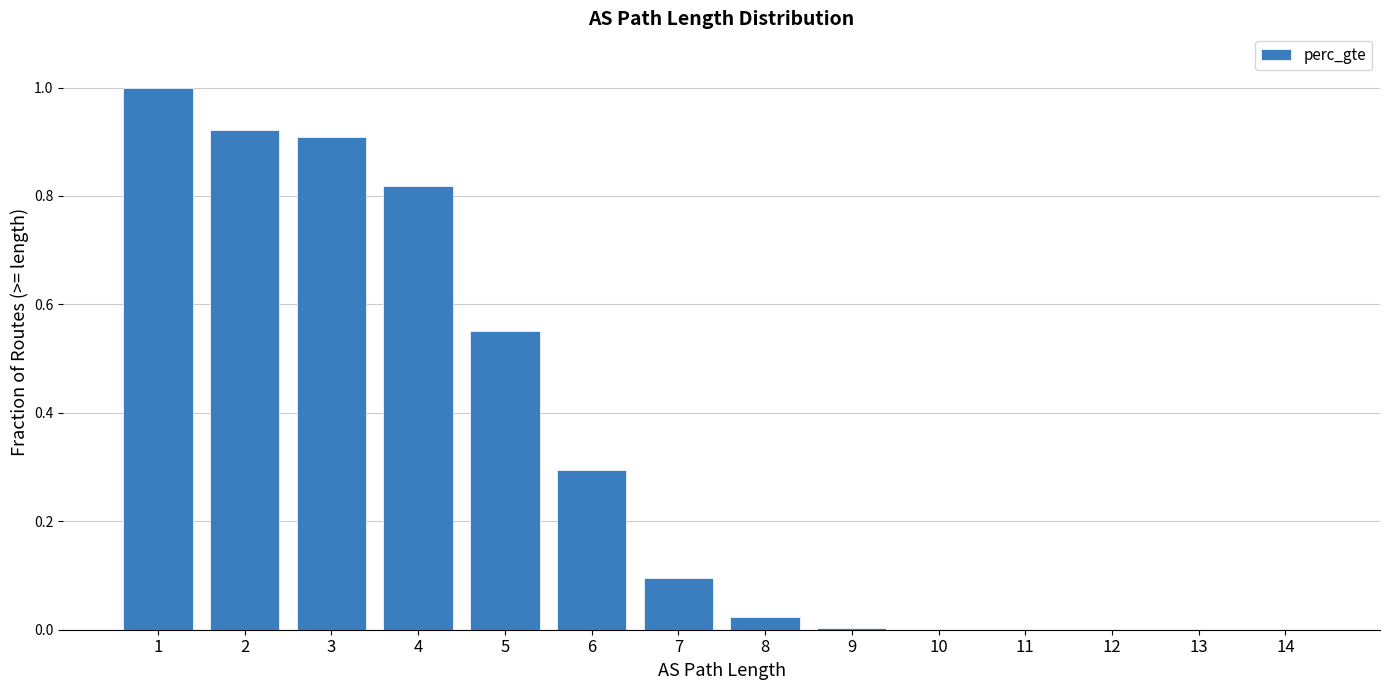

The value at 13 is 0.0. True or false?

True